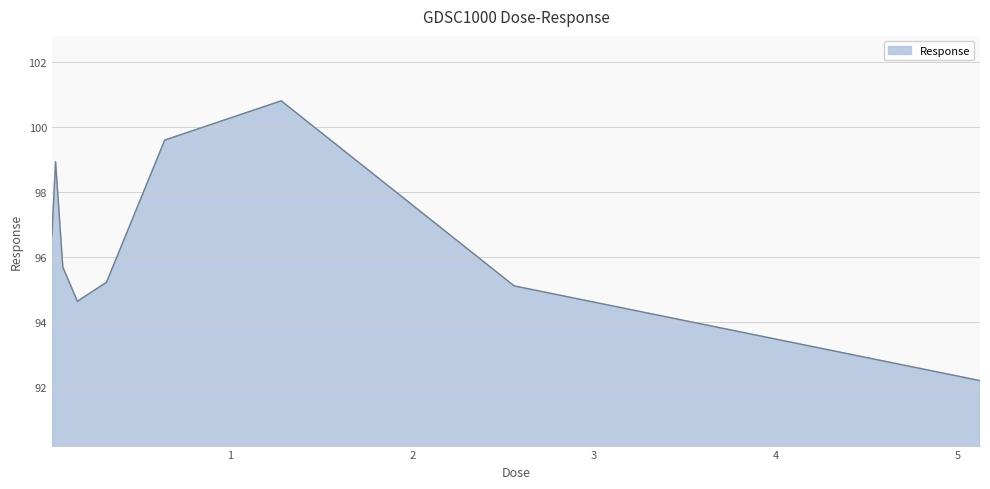

Does the chart display data point markers on the line(s)?

No